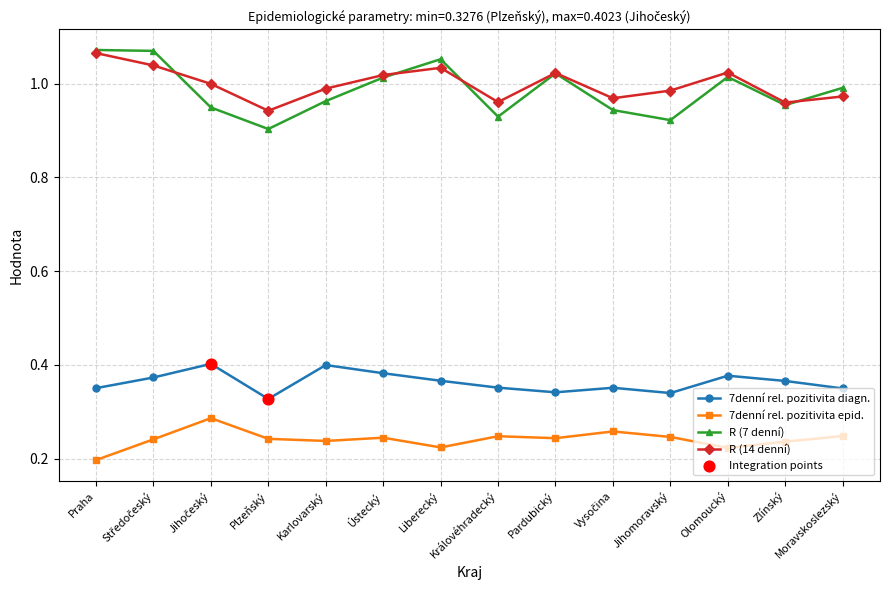

At how many categories does at least one series exceed 0?

14